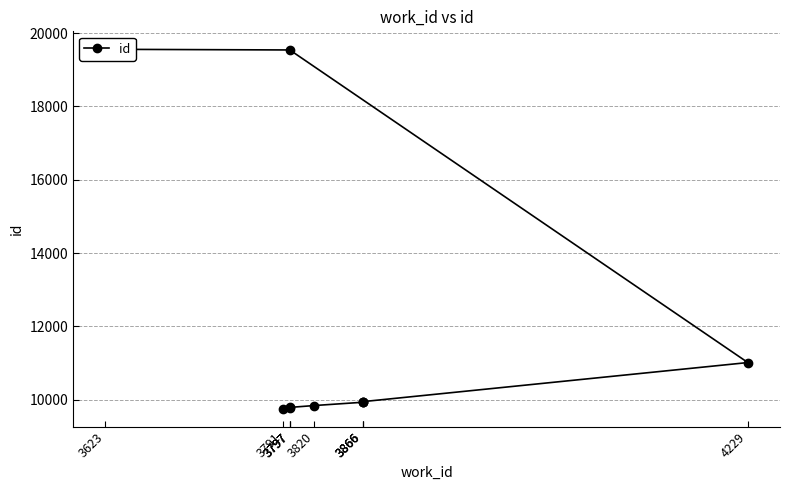

What is the label of the 1st point from the left?

3791